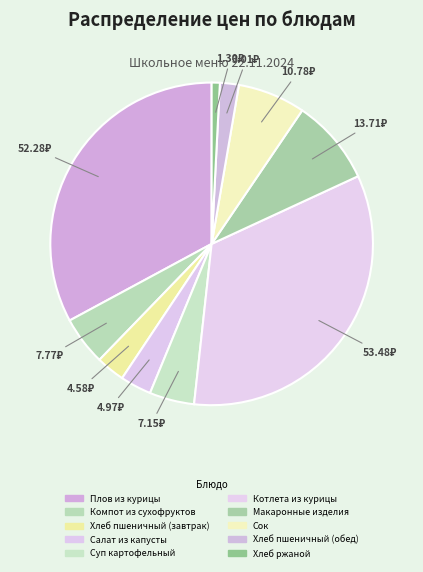

To the nearest percent, what is the combined percentage of Компот из сухофруктов and Сок?

12%